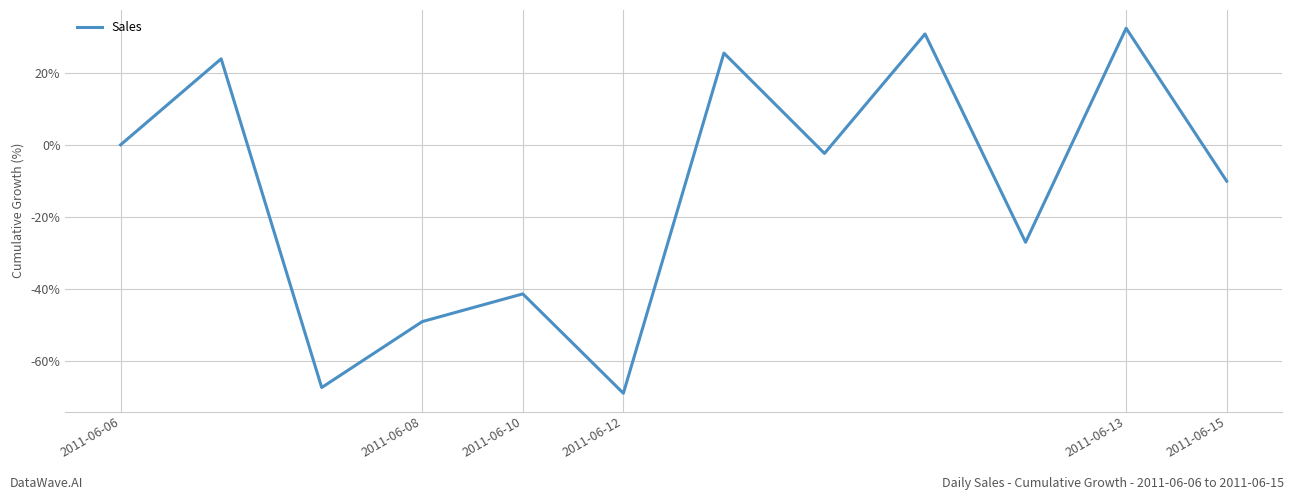

What is the minimum value shown in the chart?

-69.0